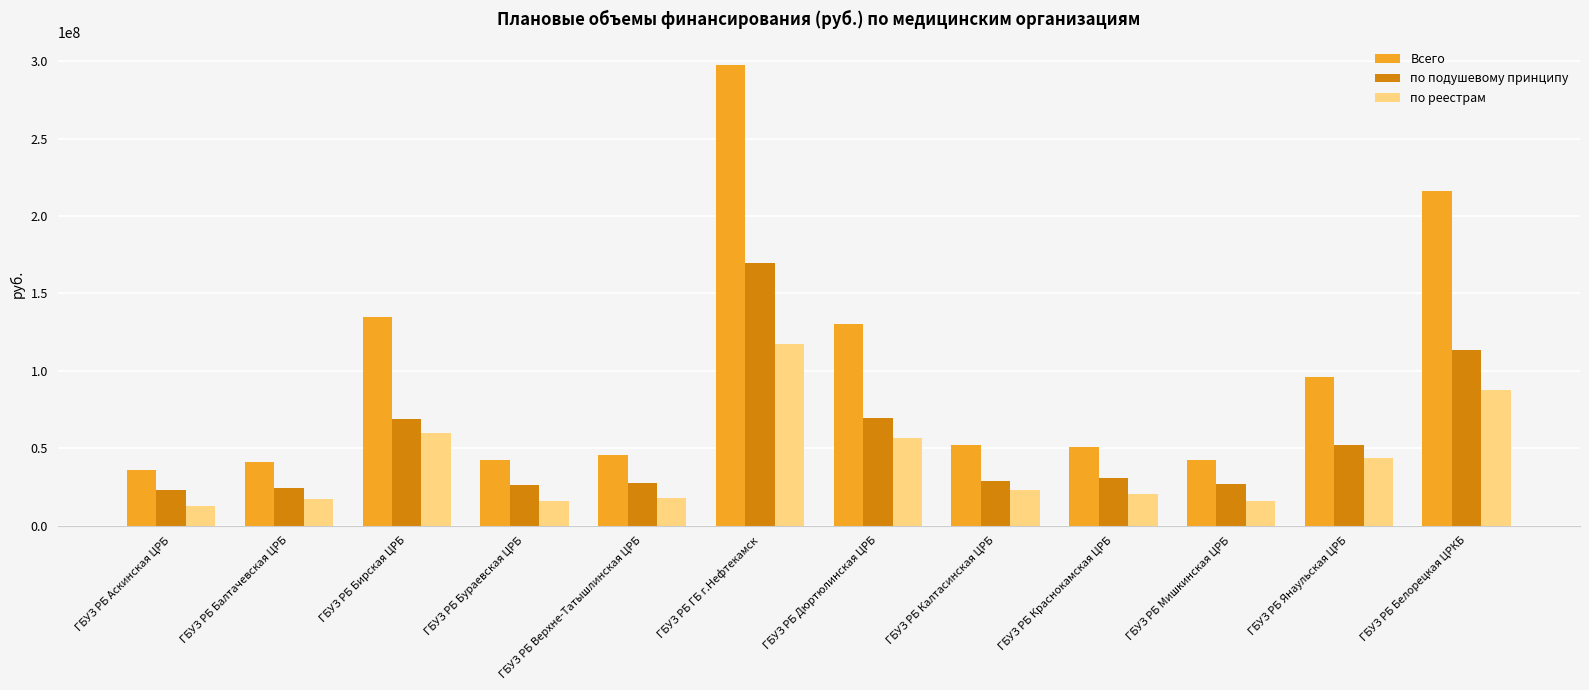

What is the difference between the Всего values at ГБУЗ РБ Бирская ЦРБ and ГБУЗ РБ Аскинская ЦРБ?

98839501